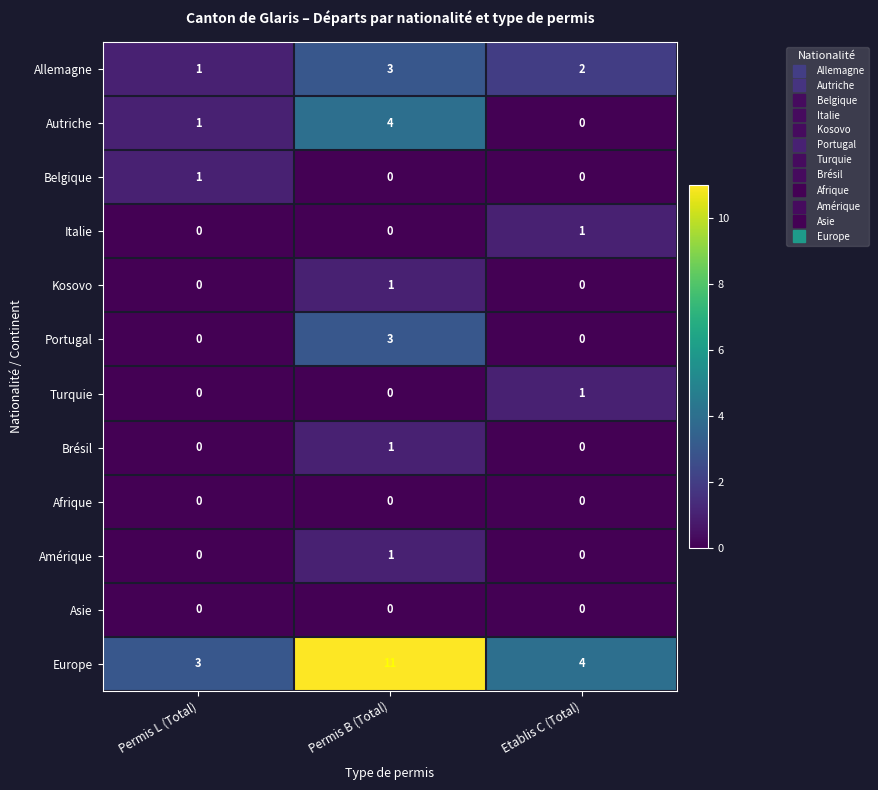

What is the sum of the Europe values at Etablis C (Total) and Permis L (Total)?

7